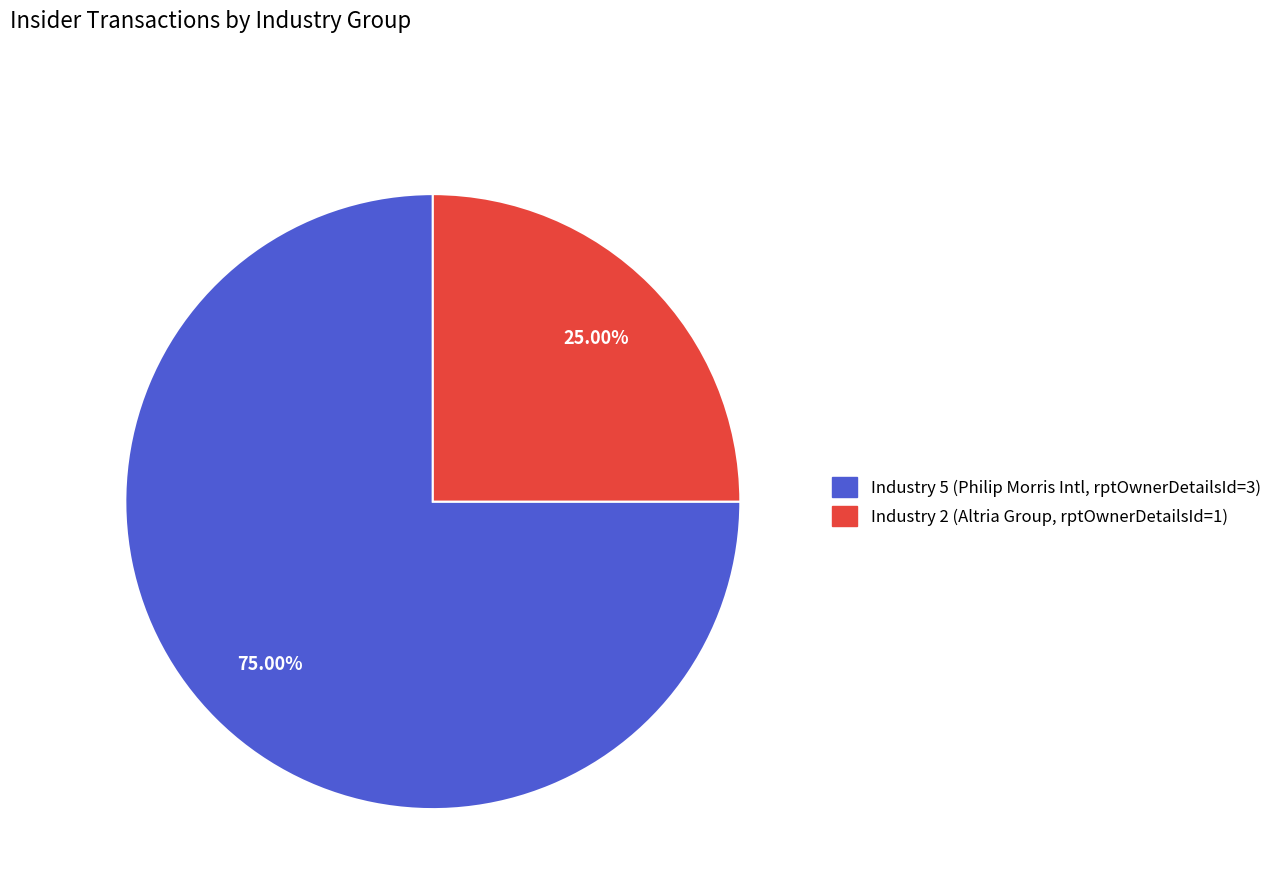

Does any single category account for the majority?

Yes